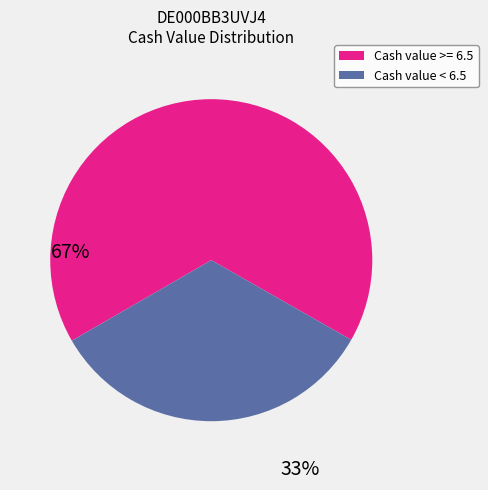

How many slices are in this pie chart?

2